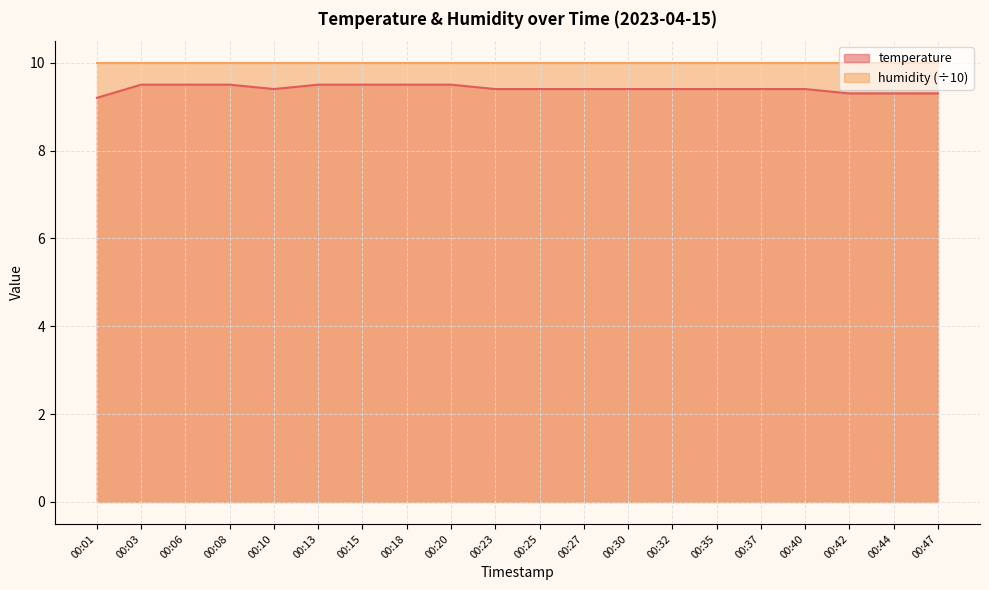

What is the change in value from 00:06 to 00:25?

-0.1